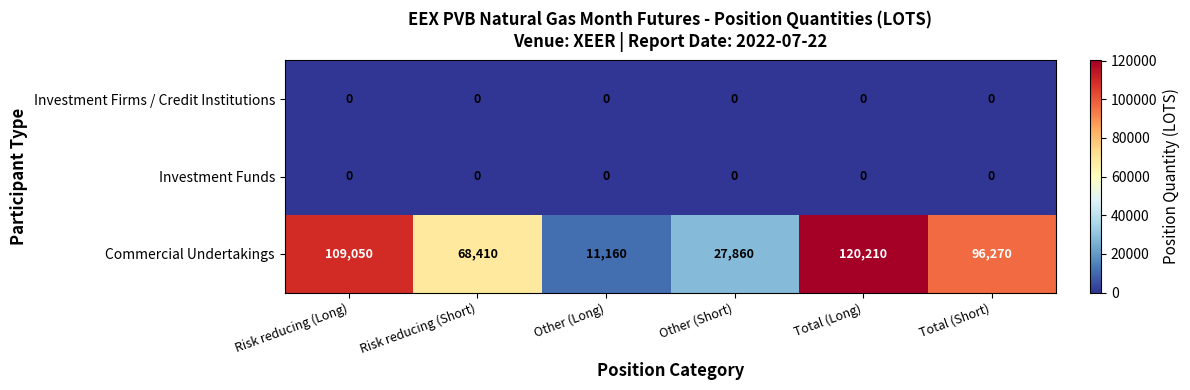

At which category is the sum across all series the highest?

Total (Long)